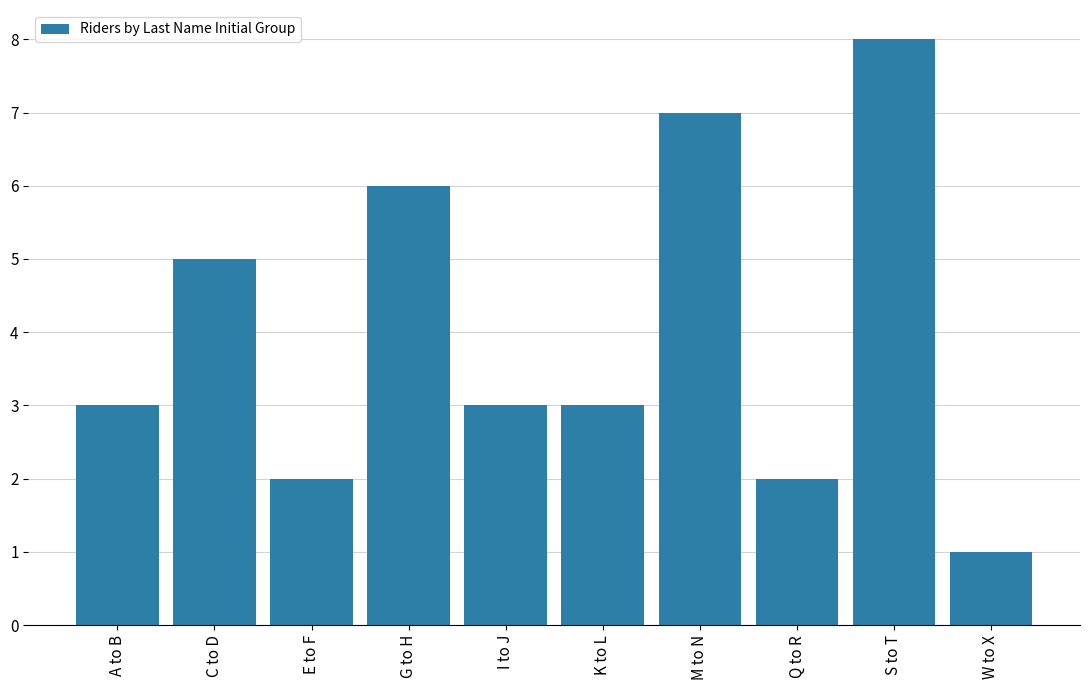

Reading left to right, list all the values displayed in this chart.

A to B=3	C to D=5	E to F=2	G to H=6	I to J=3	K to L=3	M to N=7	Q to R=2	S to T=8	W to X=1